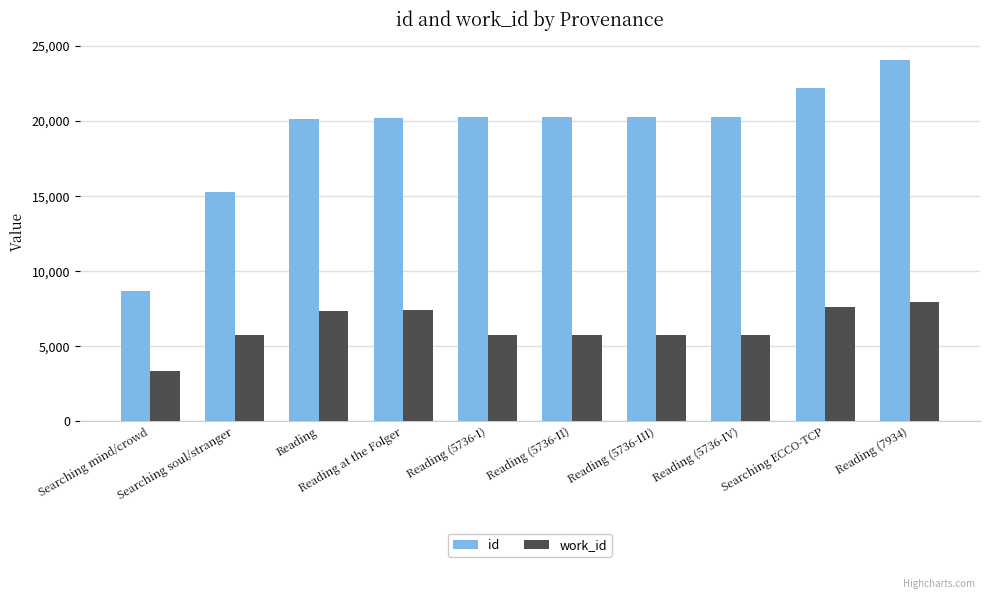

The work_id series shows 2899 at Reading (5736-IV). True or false?

False